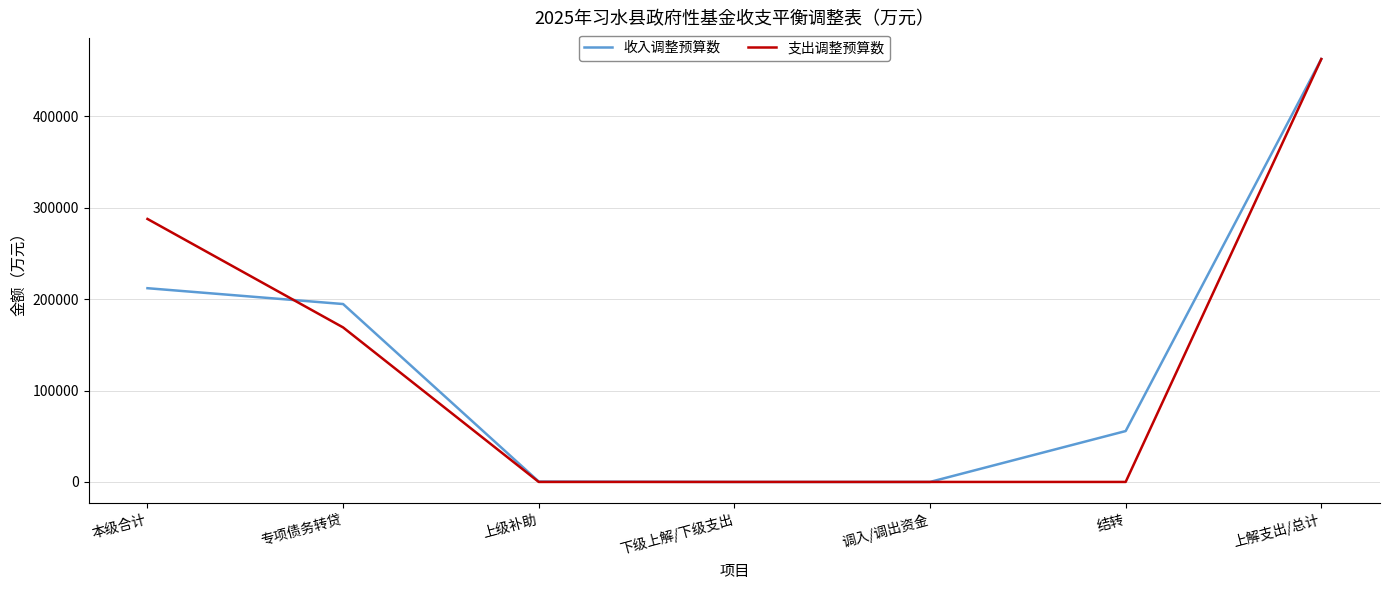

Is it true that 收入调整预算数 equals 300988 at 上解支出/总计?

False